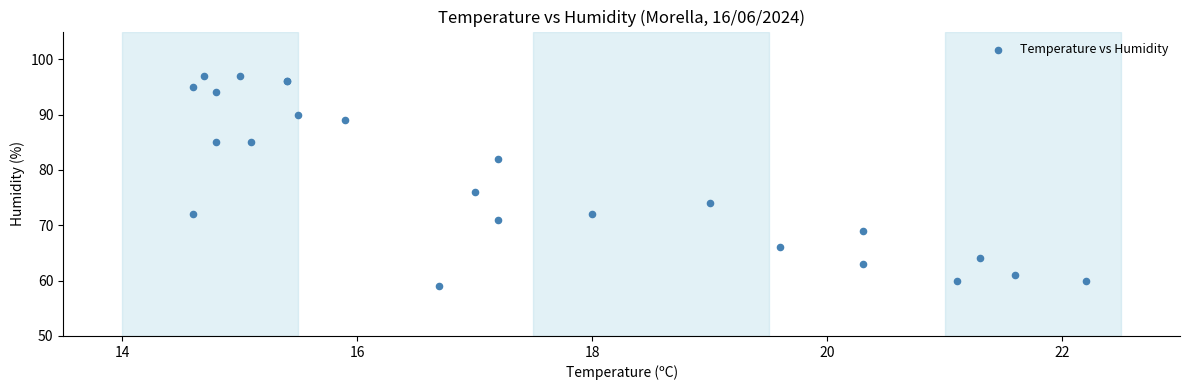

What Y value in the scatter plot is closest to 78?

76